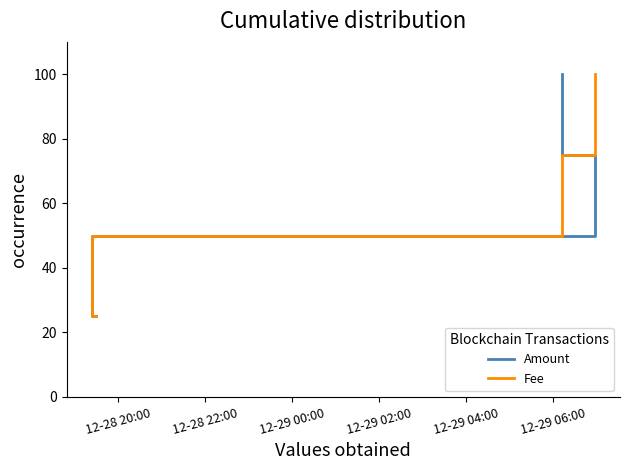

Which series has the largest range (max minus min)?

Amount